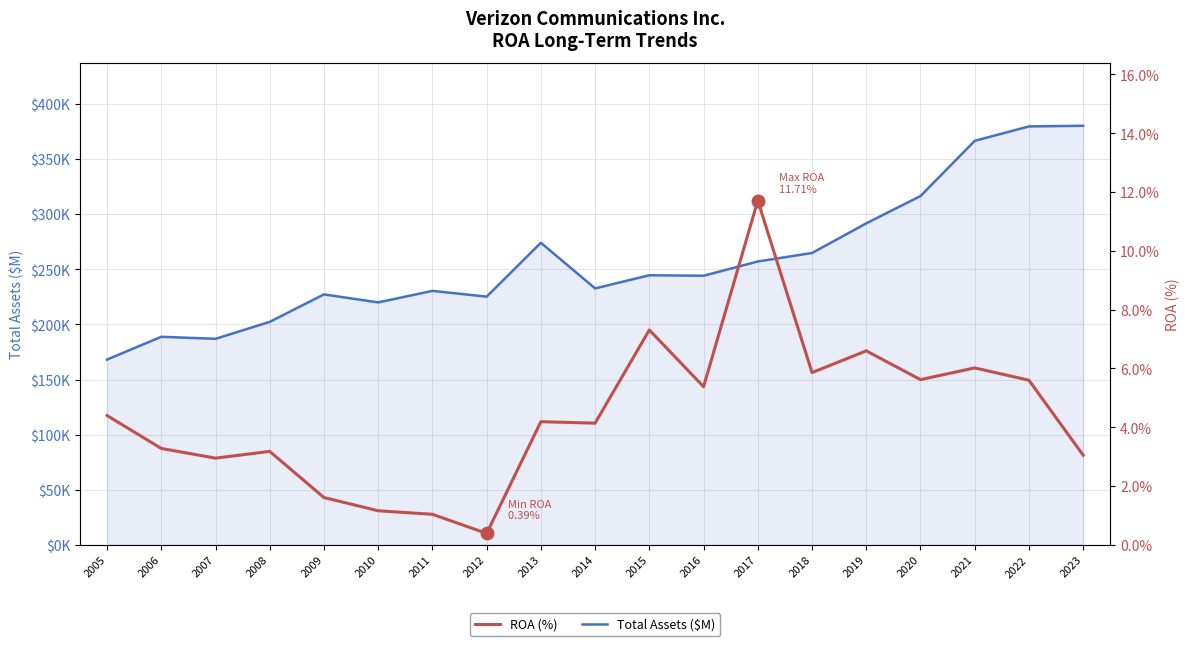

List the series in order of their peak value, highest first.

Total Assets ($M), ROA (%)